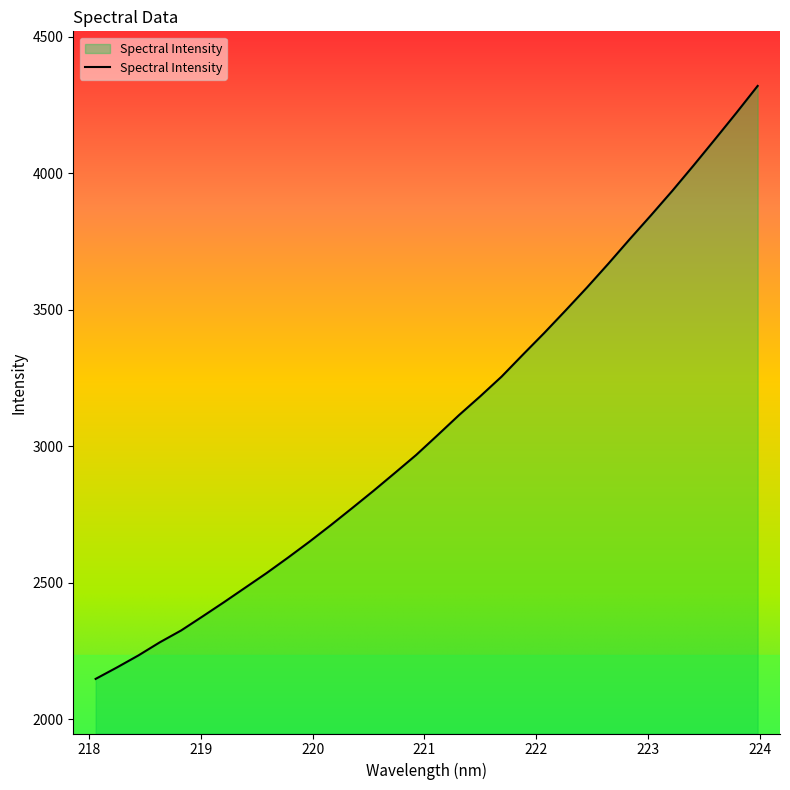

What is the minimum value shown in the chart?

2147.4